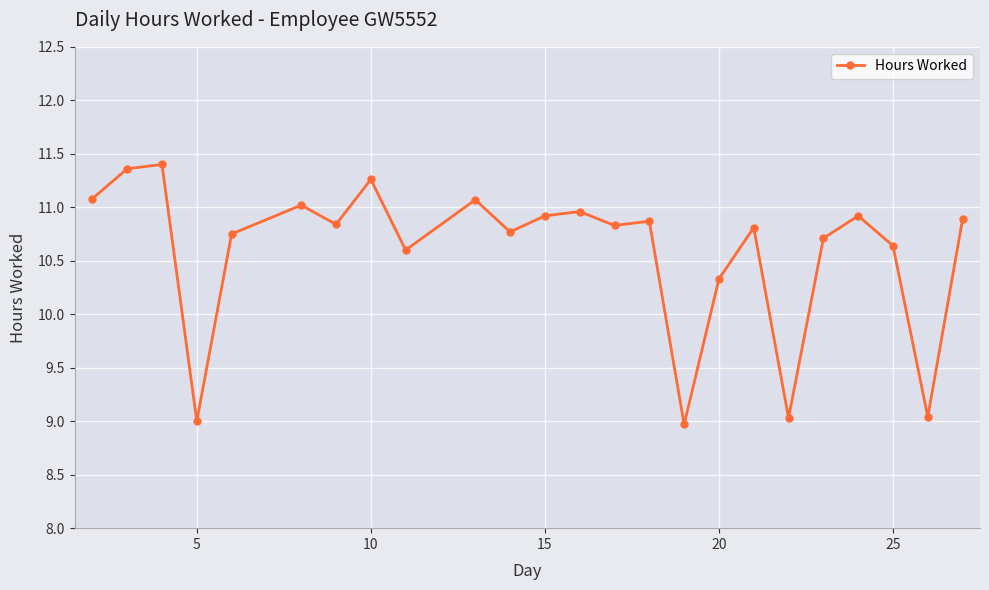

What is the value of the 21st point from the left?

10.9